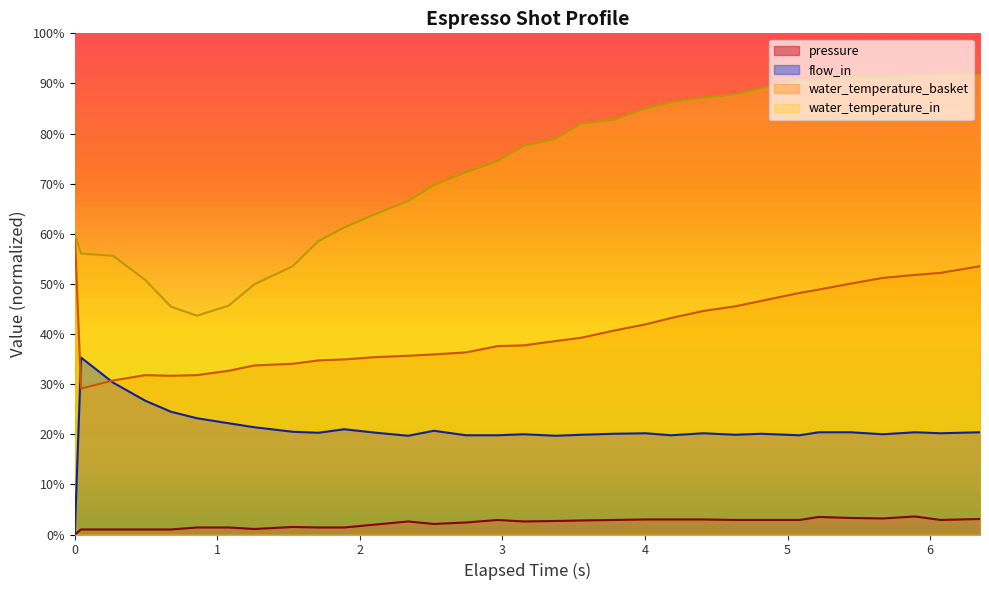

Count the number of data series in this chart.

4